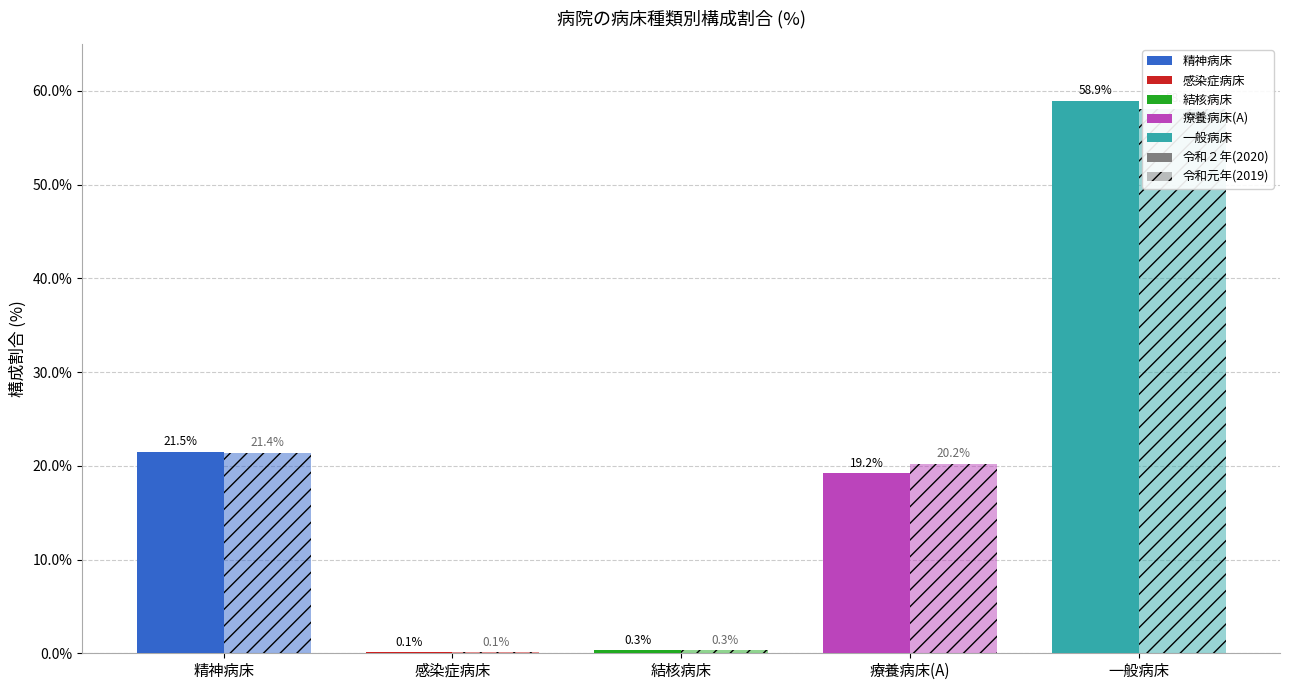

What is the average value of the 令和元年(2019) series?

20.0